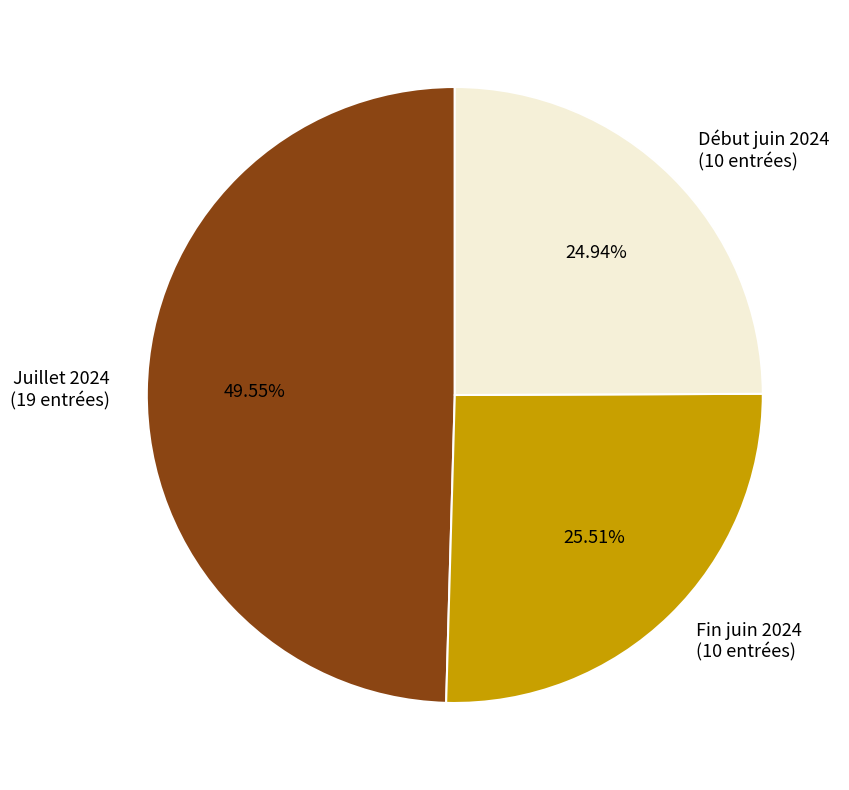

What is the largest slice in the pie chart?

Juillet 2024 (19 entrées)